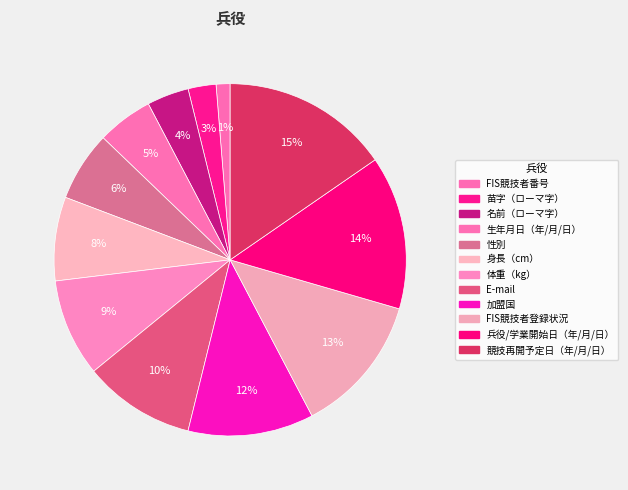

To the nearest percent, what is the difference between the largest and smallest slice percentages?

14%